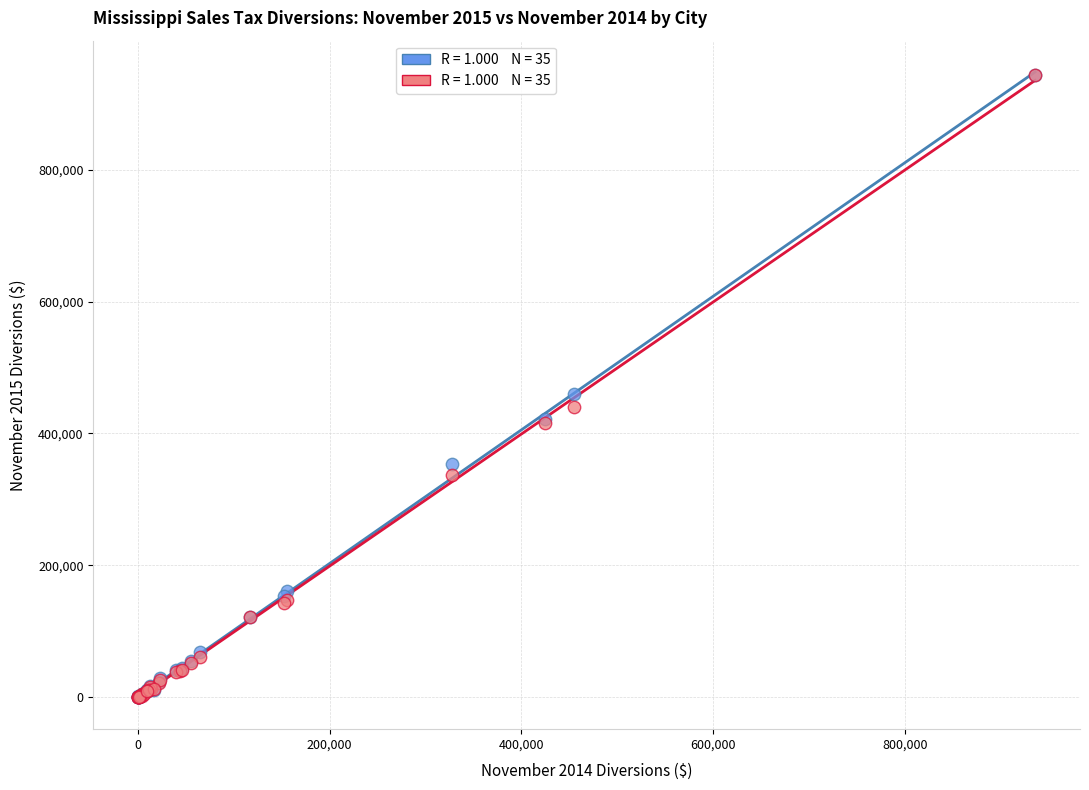

Across all series, what Y value is closest to 472136?

460416.4